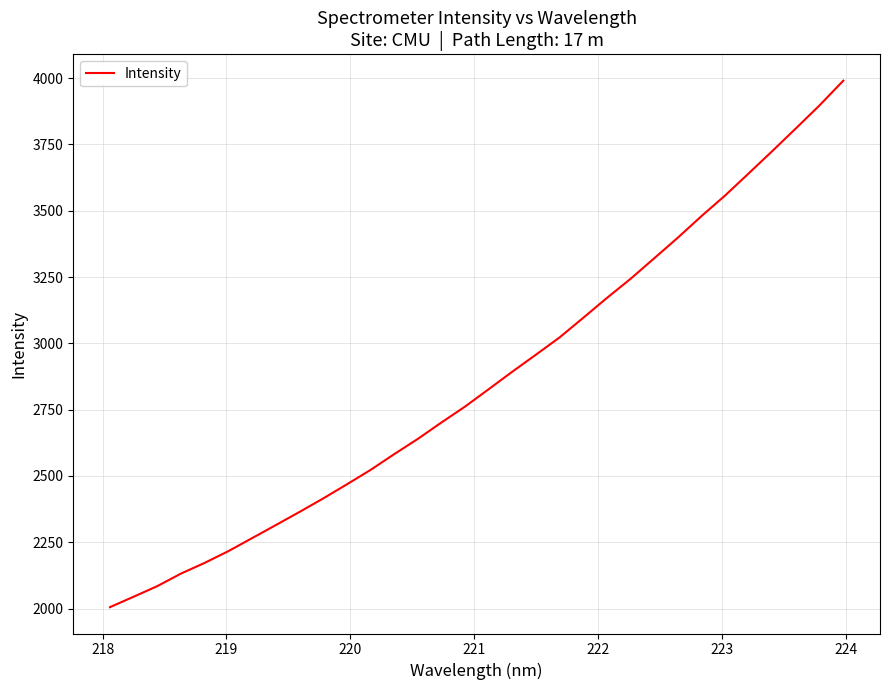

What is the minimum value shown in the chart?

2005.2